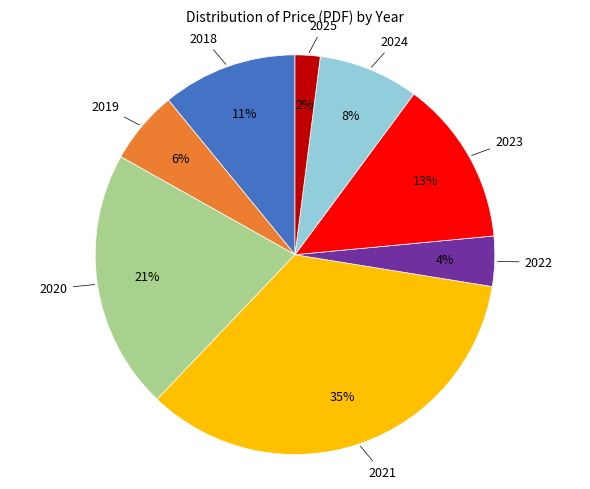

Is there a majority slice in this chart?

No